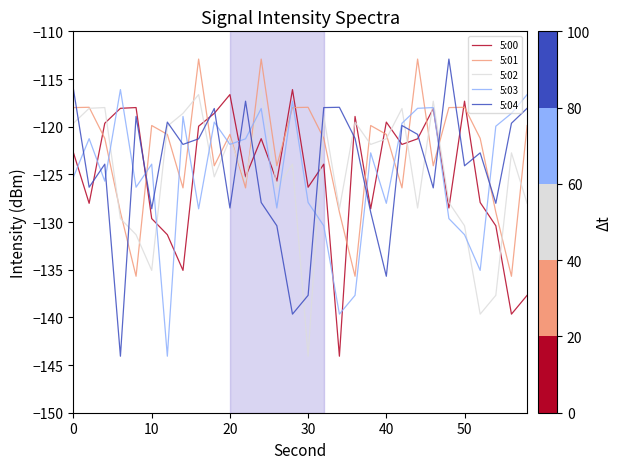

True or false: 5:00 and 5:01 intersect in this chart.

True